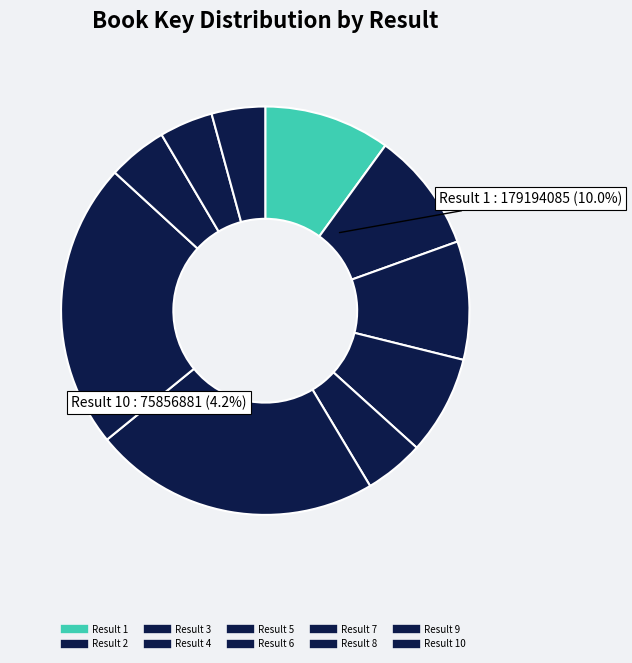

How many slices are in this pie chart?

10